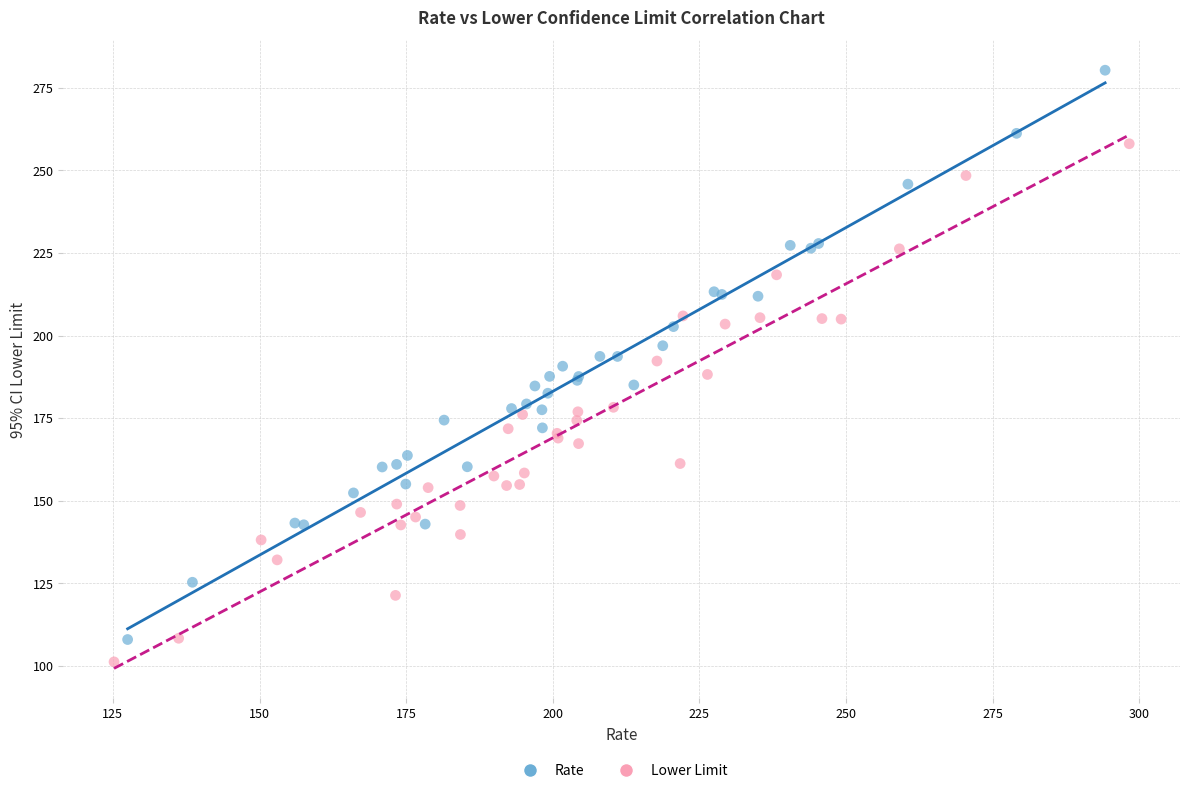

Which series contains the highest Y value?

Rate